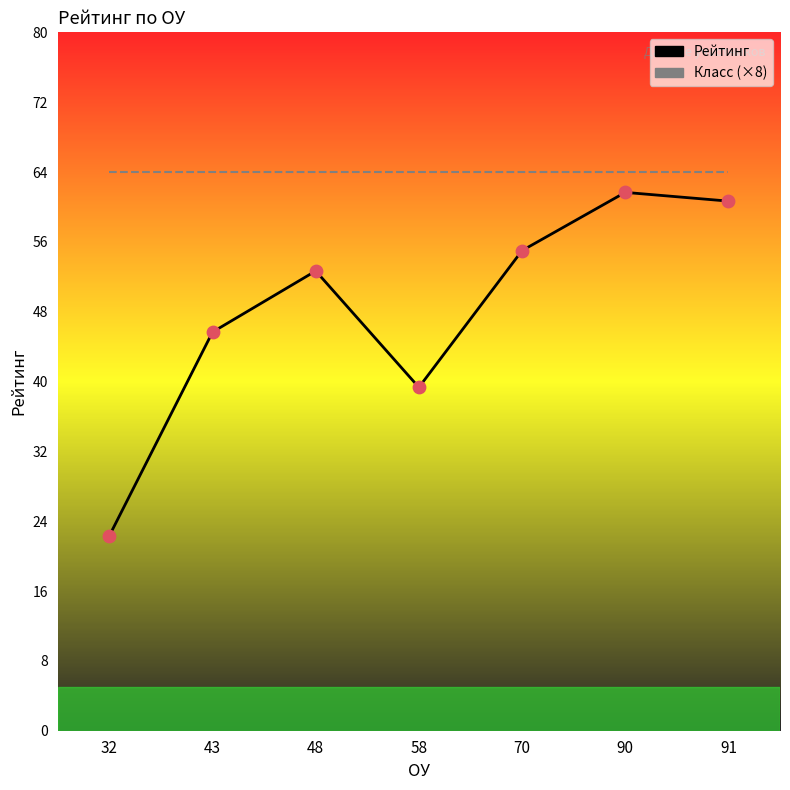

Which series has the widest spread of Y values?

Рейтинг